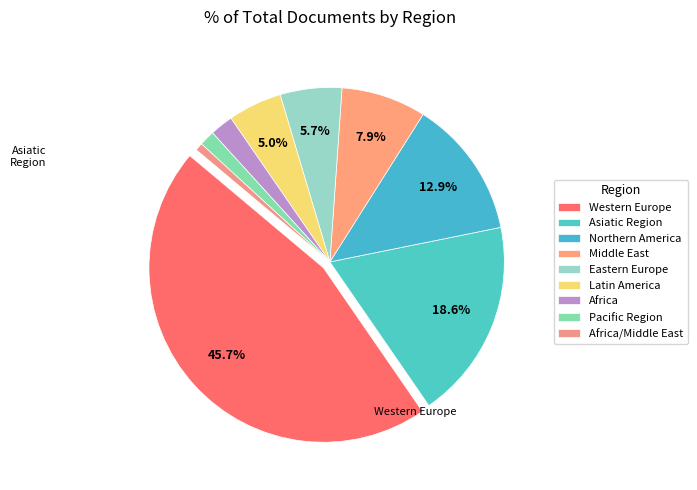

To the nearest percent, what is the difference between the largest and smallest slice percentages?

45%